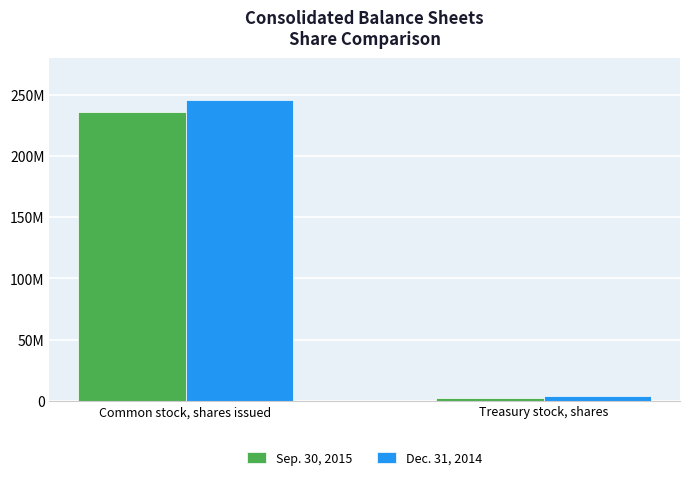

What position from the right is Common stock, shares issued?

2